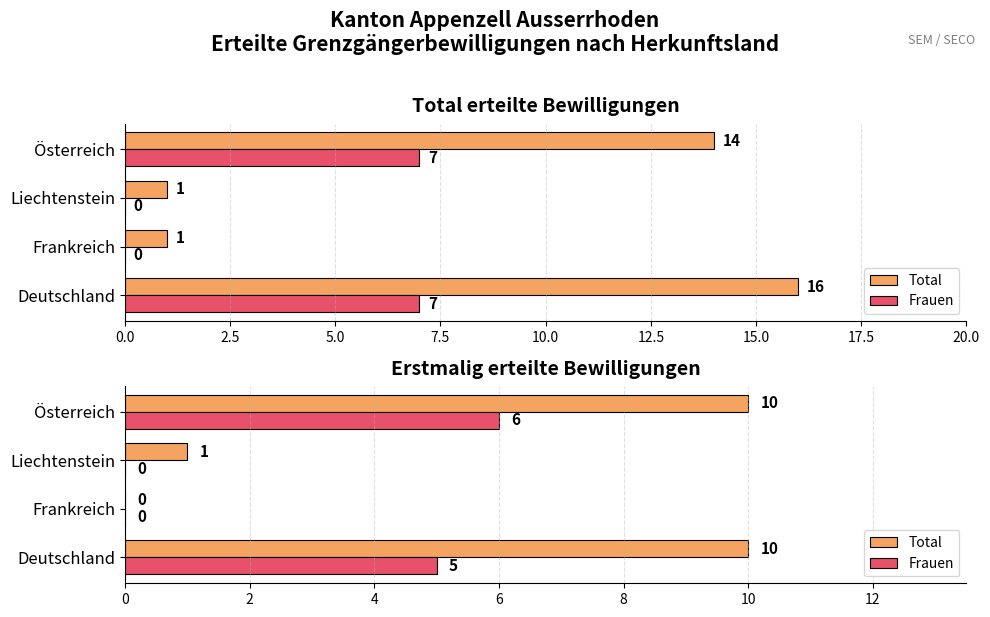

Rank the series by their average value, from highest to lowest.

Total, Frauen